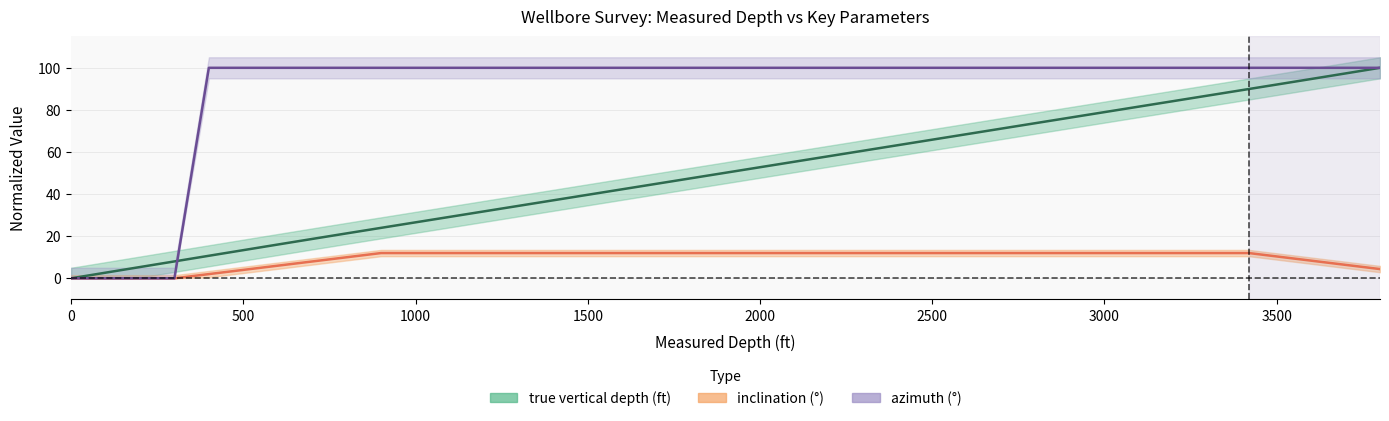

At how many categories does at least one series exceed 83?

36